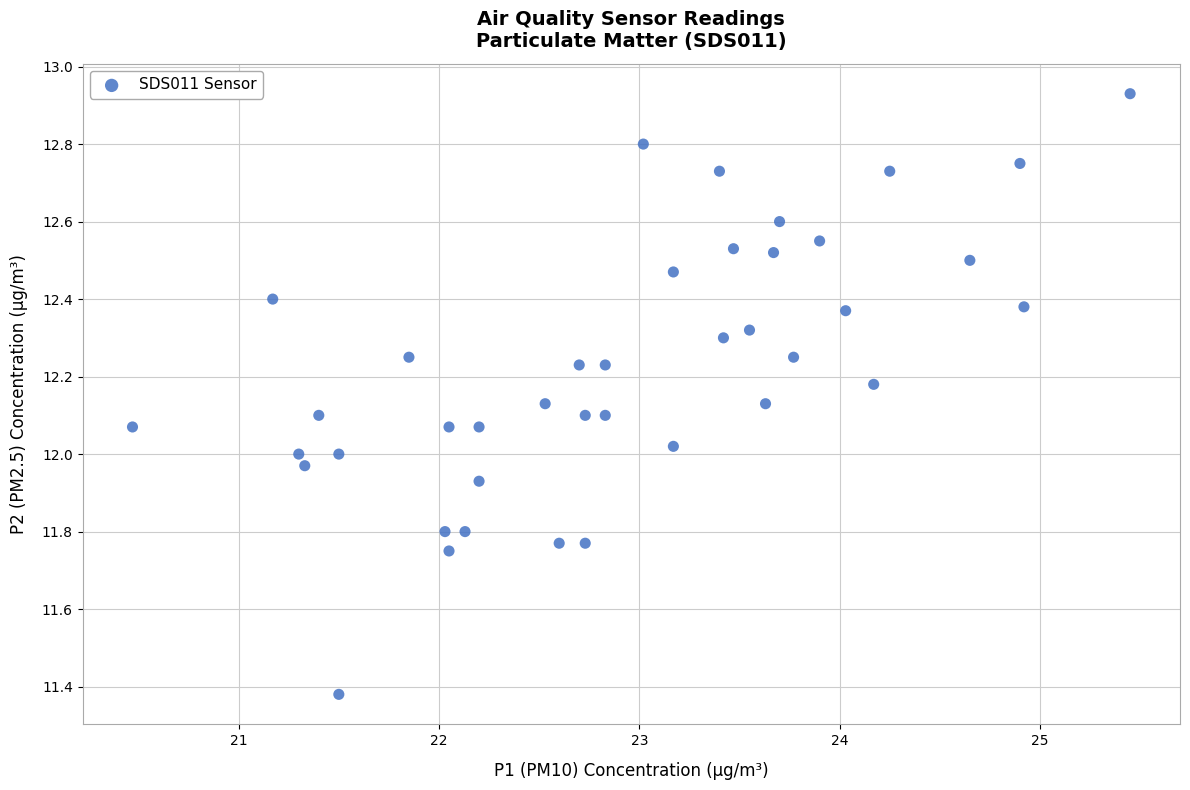

What is the range of X values (max minus min)?

5.0